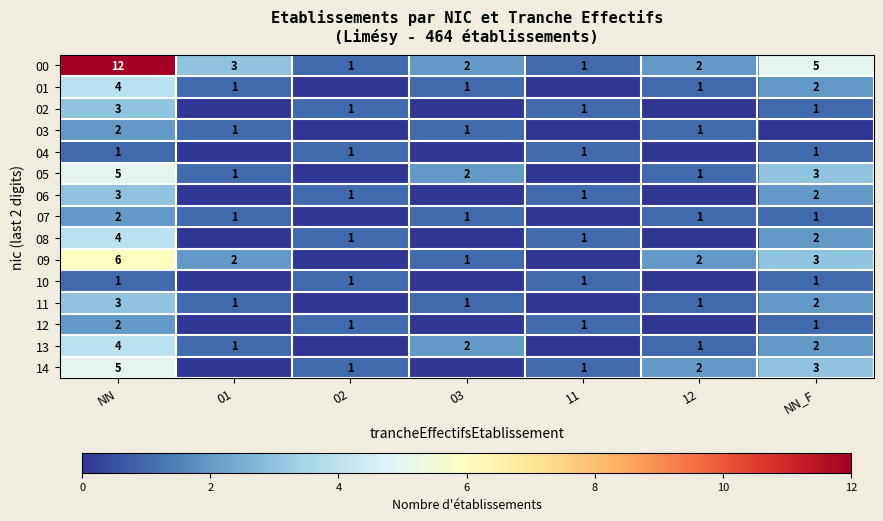

What is the difference between the 09 values at NN and NN_F?

3